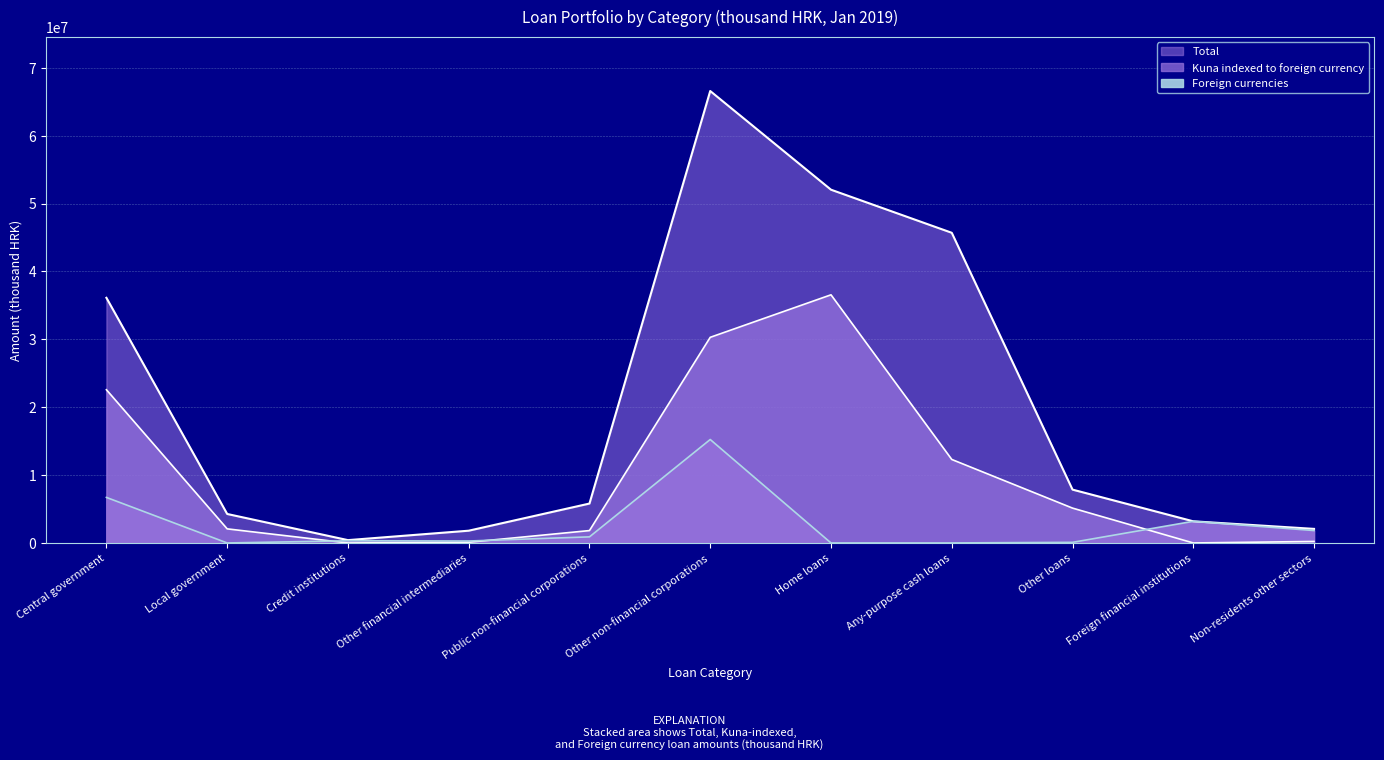

What is the average value of the Kuna indexed to foreign currency series?

10099835